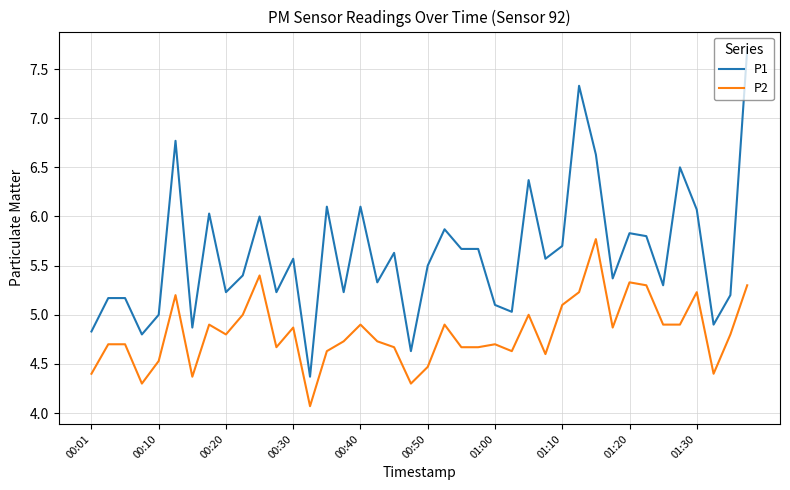

What is the difference between the maximum and minimum values in the P1 series?

3.3